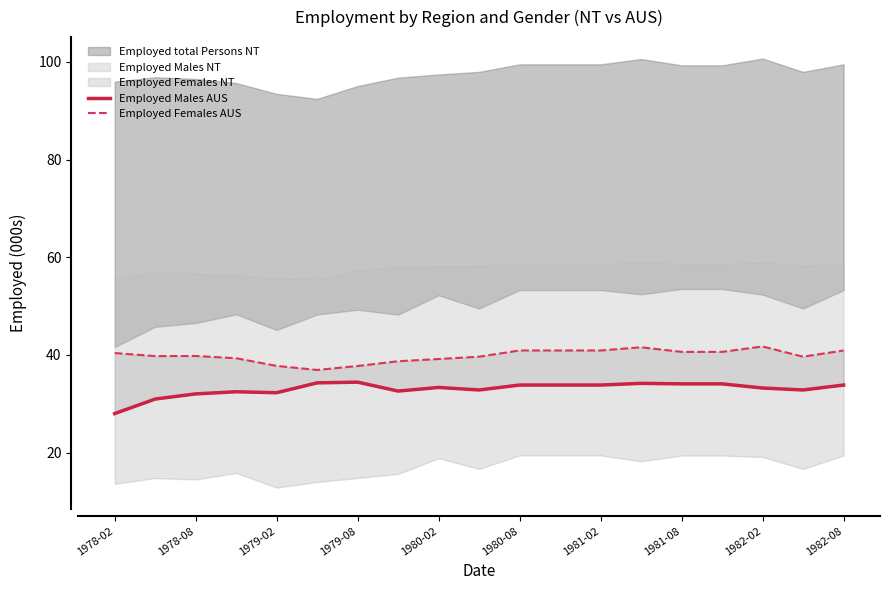

True or false: Employed Females AUS and Employed Males AUS cross at least once.

False